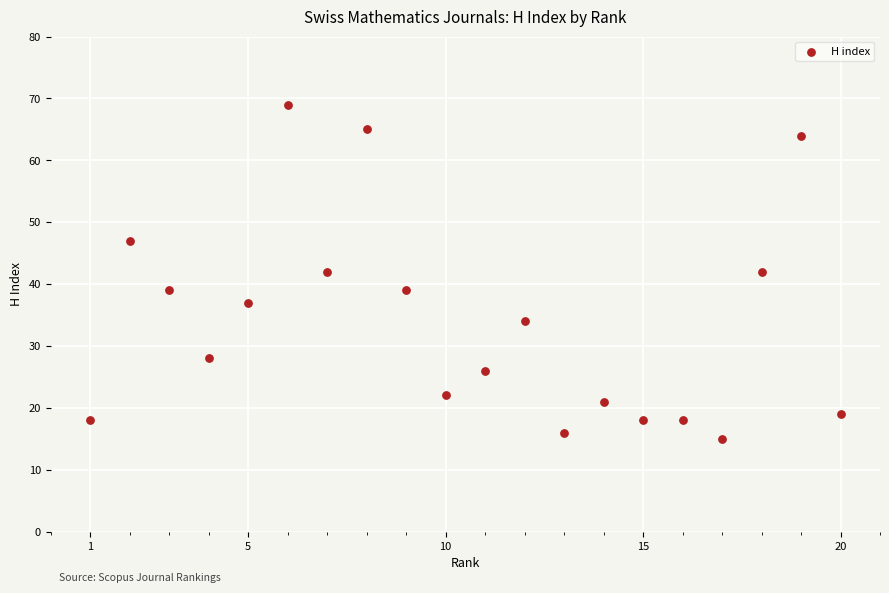

What is the range of Y values (max minus min)?

54